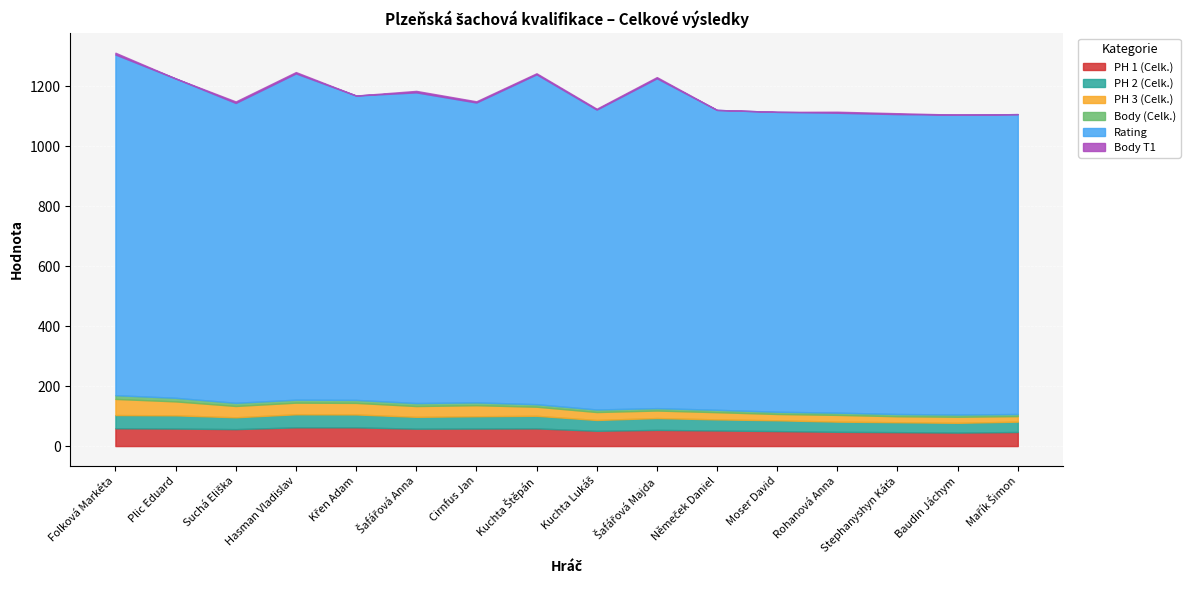

Rank the categories by Body (Celk.) value from highest to lowest.

Folková Markéta, Plic Eduard, Suchá Eliška, Hasman Vladislav, Křen Adam, Šafářová Anna, Cirnfus Jan, Kuchta Štěpán, Kuchta Lukáš, Šafářová Majda, Němeček Daniel, Moser David, Rohanová Anna, Stephanyshyn Káťa, Baudin Jáchym, Mařík Šimon